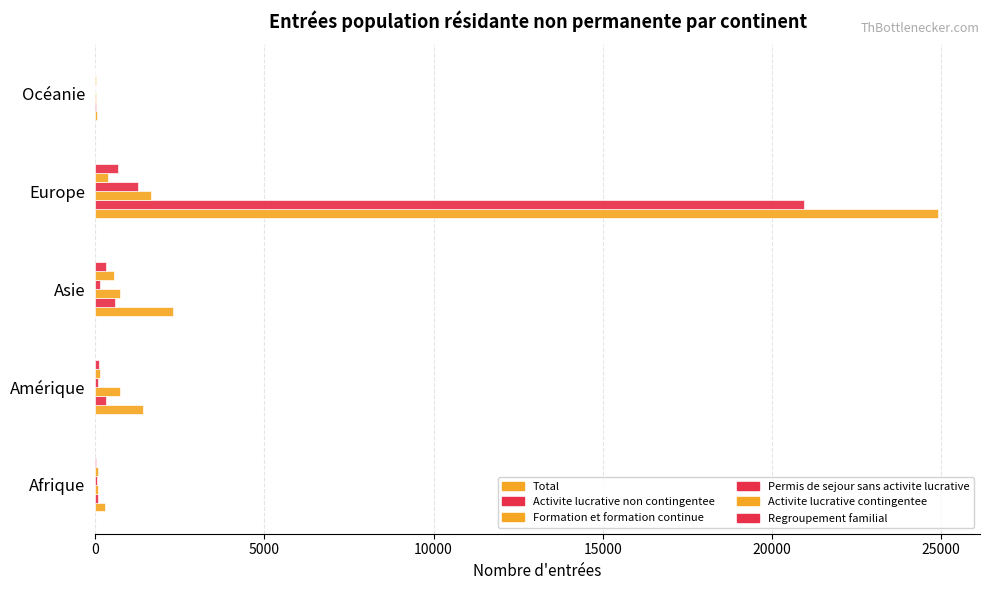

How many bars are there in each group?

6